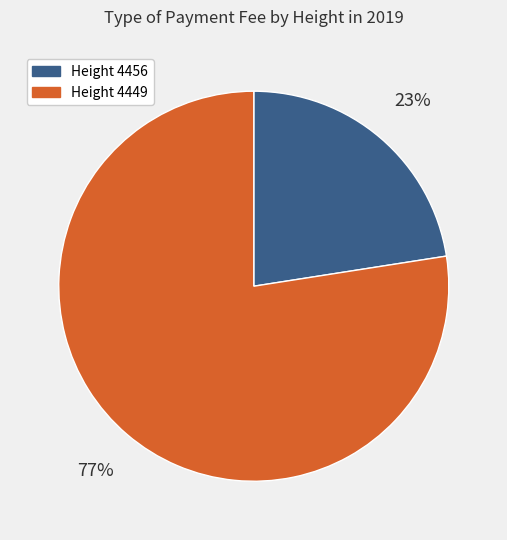

Is there any slice that represents more than half of the pie?

Yes